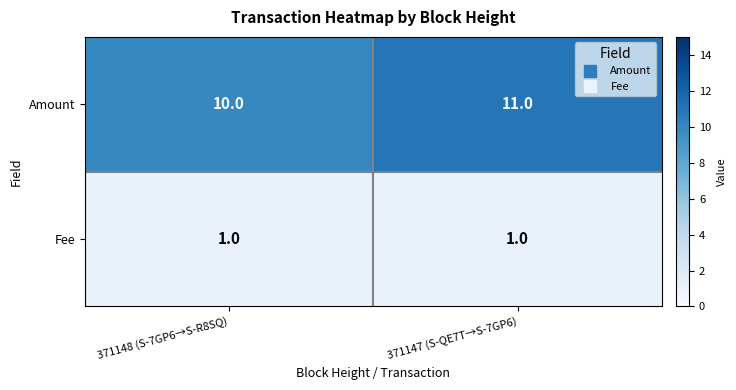

Reading right to left, what are all the values shown in this chart?

Amount: 371147 (S-QE7T→S-7GP6)=11	371148 (S-7GP6→S-R8SQ)=10
Fee: 371147 (S-QE7T→S-7GP6)=1	371148 (S-7GP6→S-R8SQ)=1